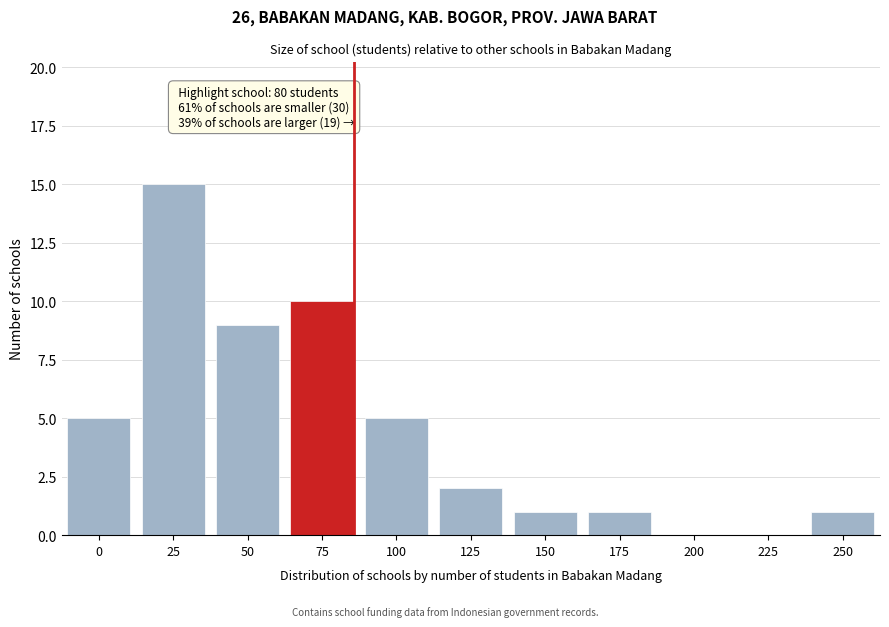

Reading left to right, what are all the values shown in this chart?

0=5	25=15	50=9	75=10	100=5	125=2	150=1	175=1	200=0	225=0	250=1